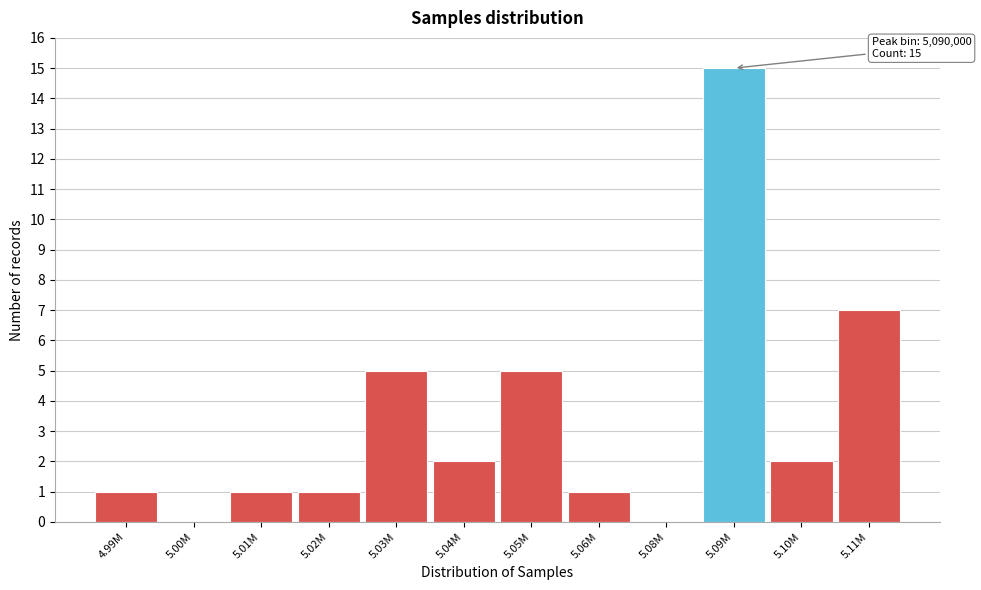

Reading right to left, transcribe all the data shown in this chart.

5.11M=7	5.10M=2	5.09M=15	5.08M=0	5.06M=1	5.05M=5	5.04M=2	5.03M=5	5.02M=1	5.01M=1	5.00M=0	4.99M=1